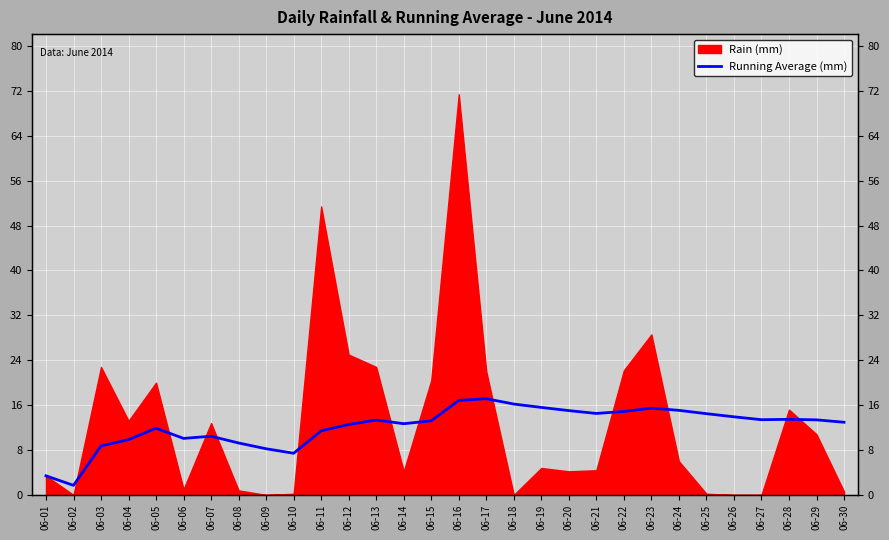

Where is the first local maximum?

06-05